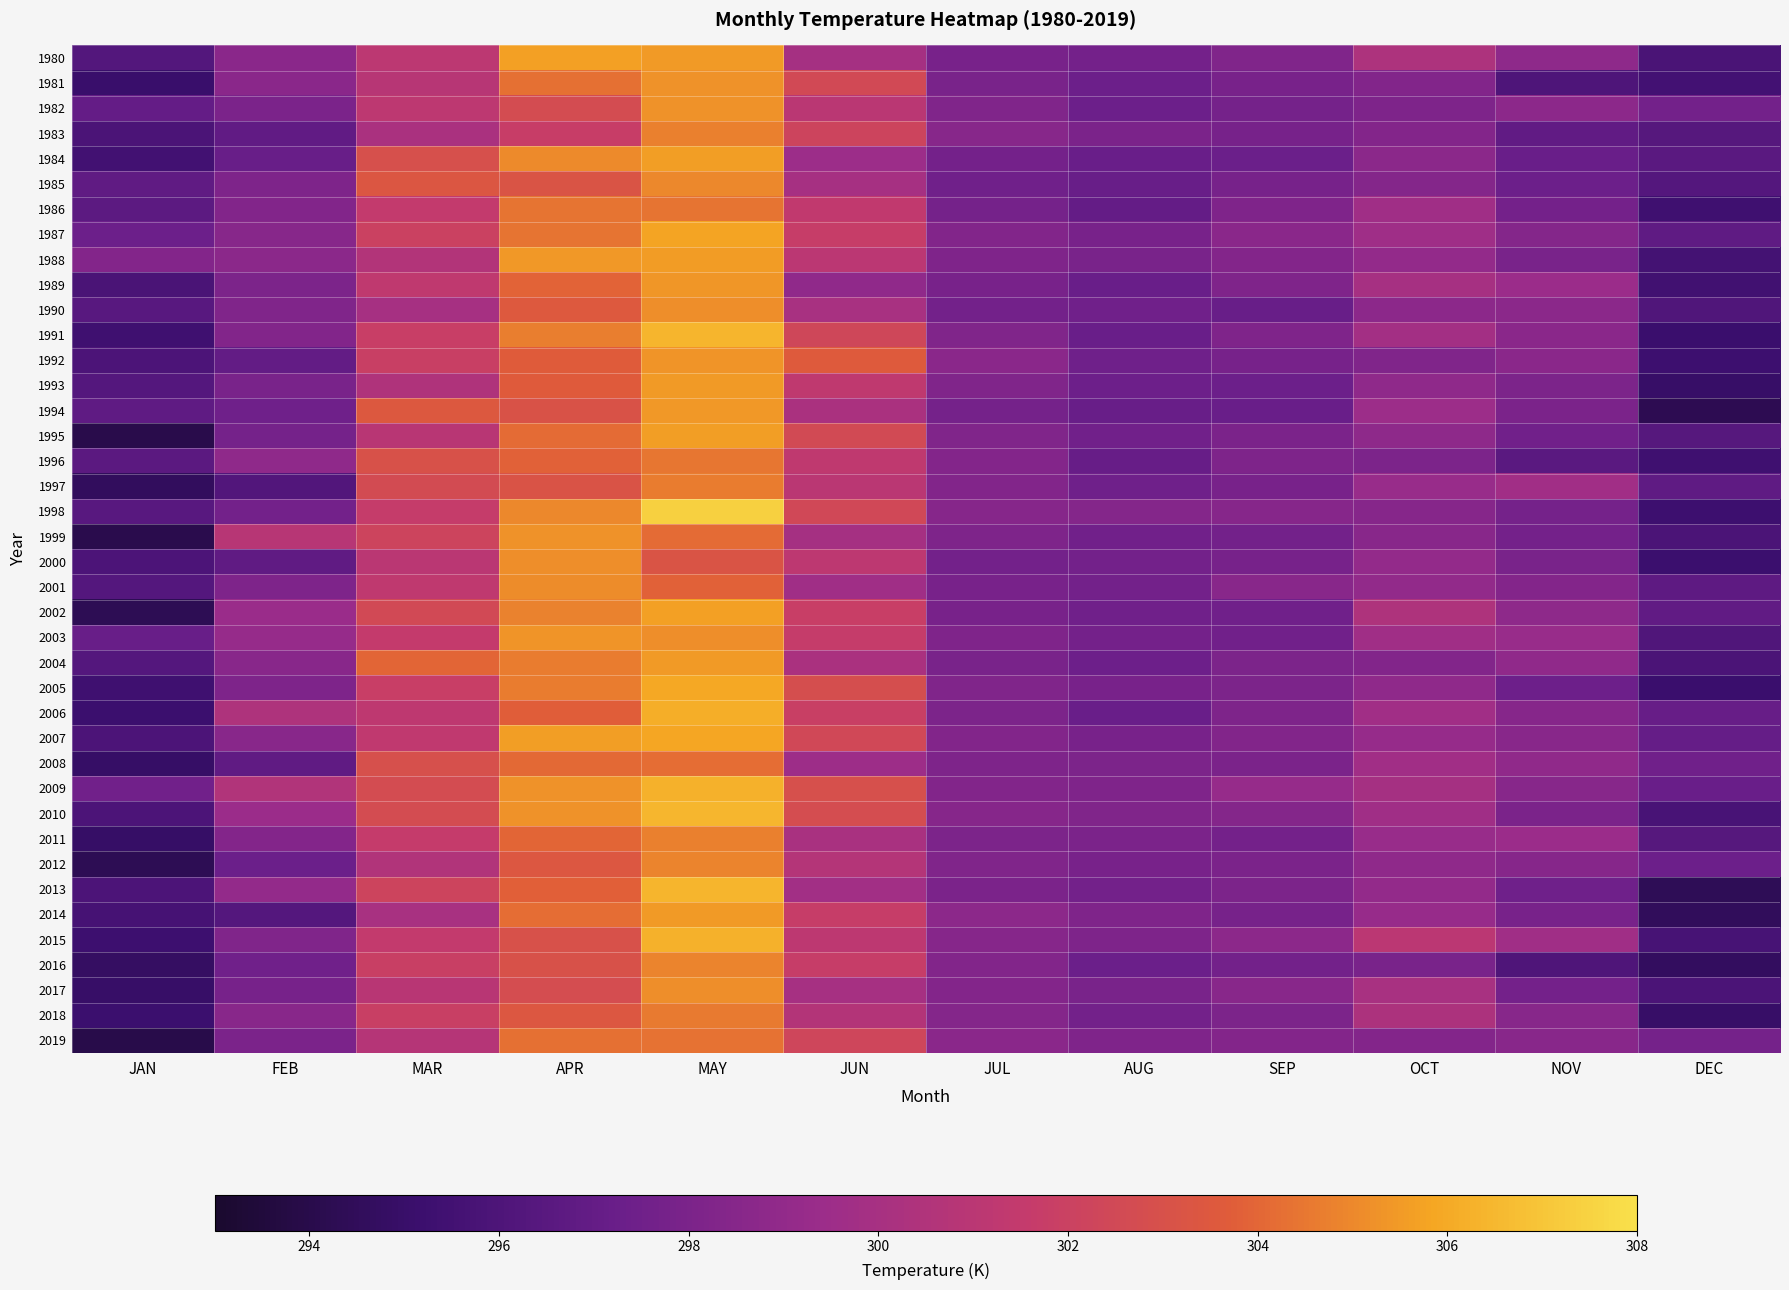

What is the spread (max minus min) of values at MAY?

4.1